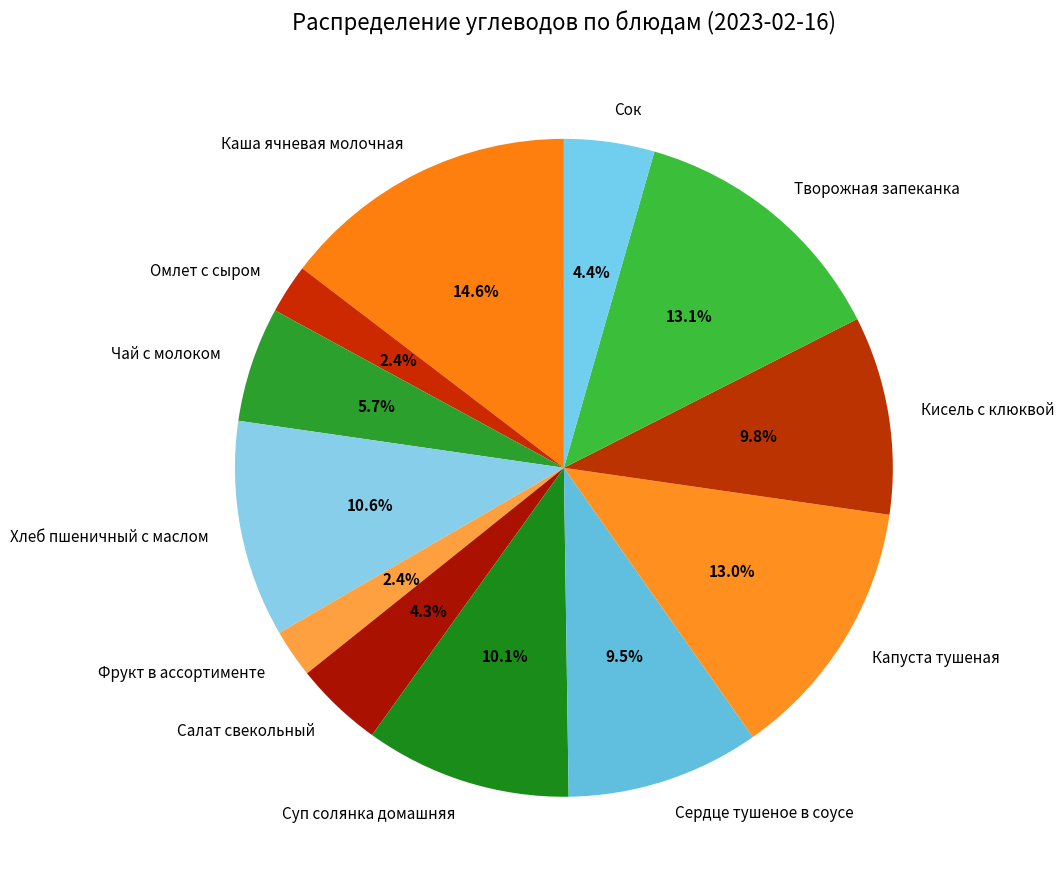

To the nearest percent, what portion does Фрукт в ассортименте represent?

2%